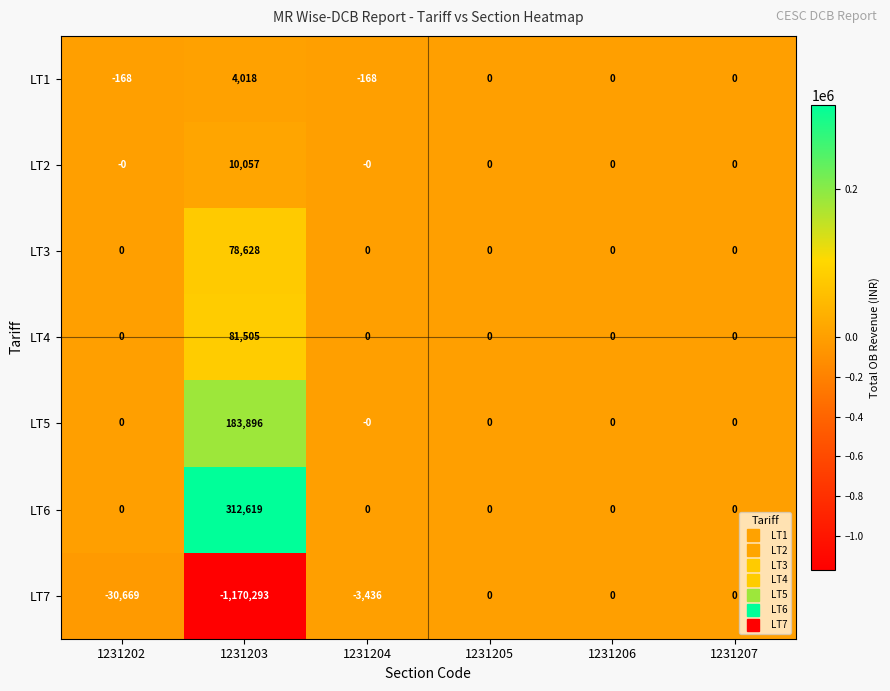

The LT1 series shows -168 at 1231202. True or false?

True